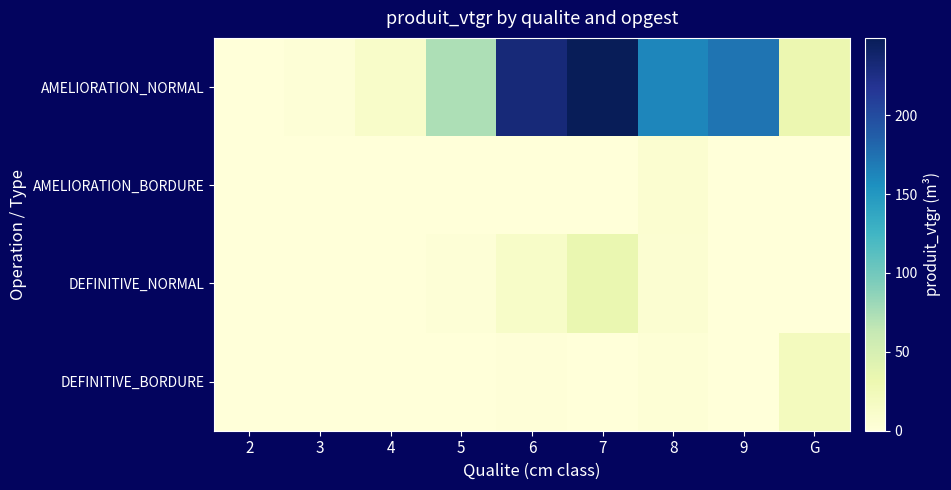

At 6, list the series in order from smallest to largest.

AMELIORATION_BORDURE, DEFINITIVE_BORDURE, DEFINITIVE_NORMAL, AMELIORATION_NORMAL